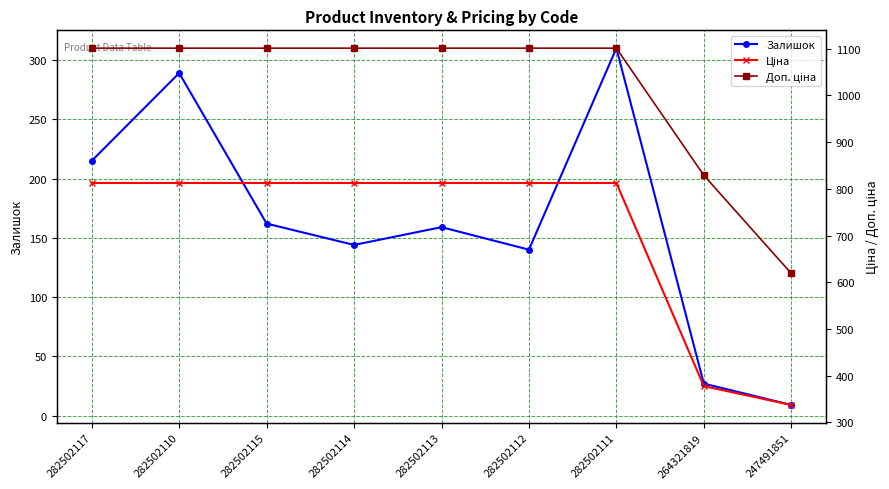

At which category is the sum across all series the highest?

282502111